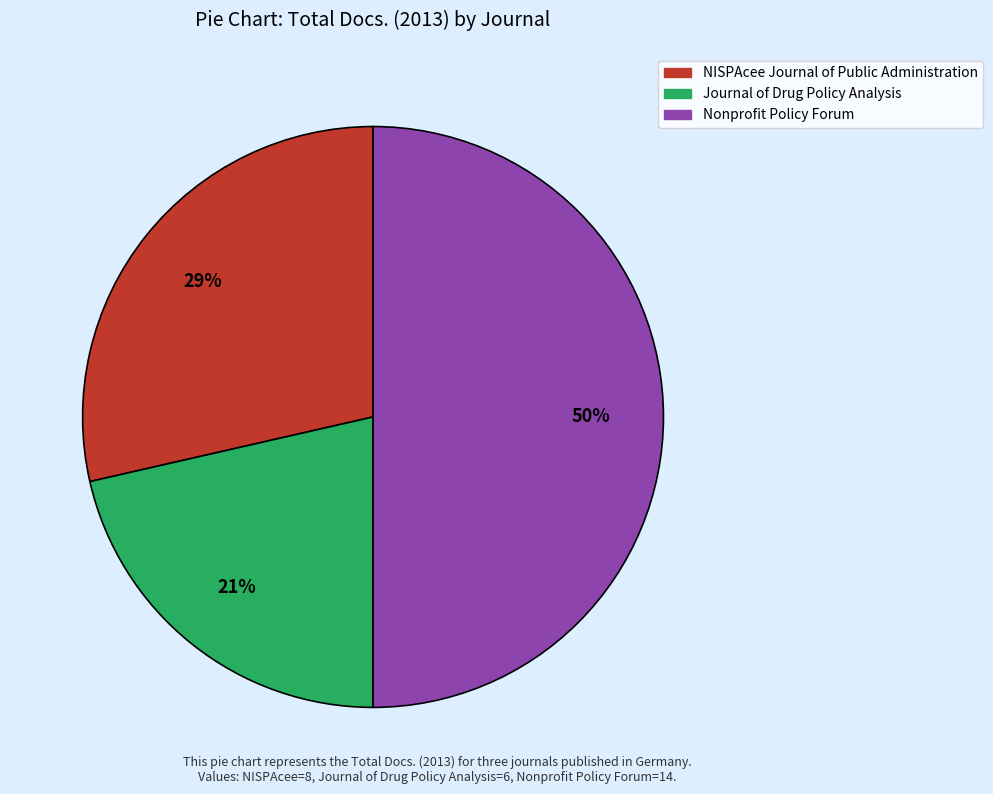

Which has a higher value, Journal of Drug Policy Analysis or Nonprofit Policy Forum?

Nonprofit Policy Forum